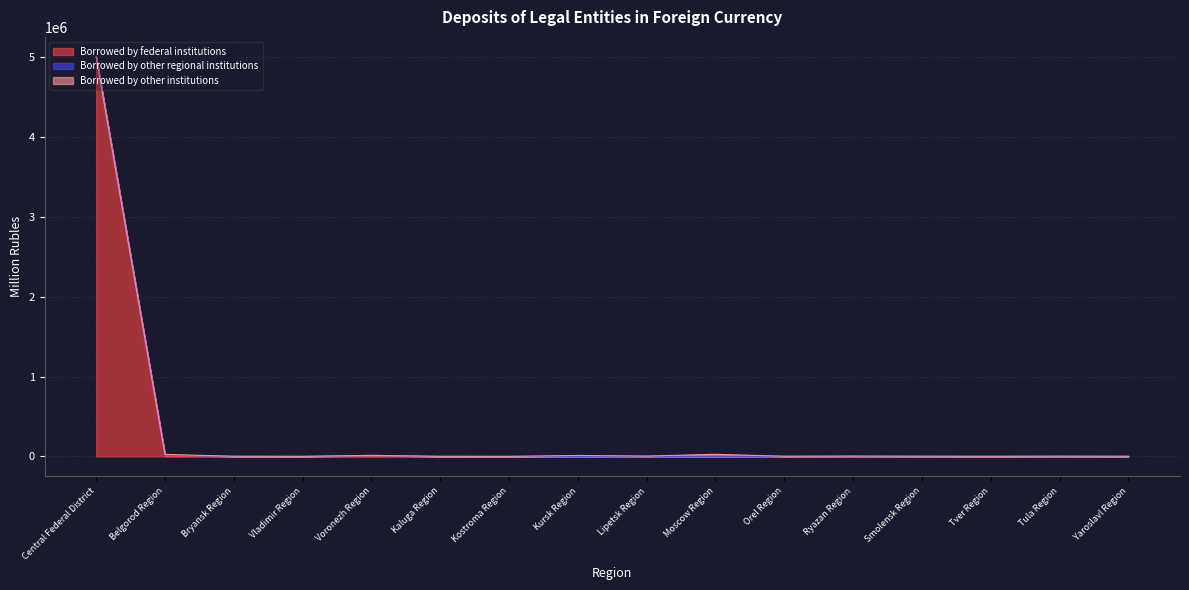

Where is Borrowed by federal institutions nearest to the value 2502166?

Kostroma Region